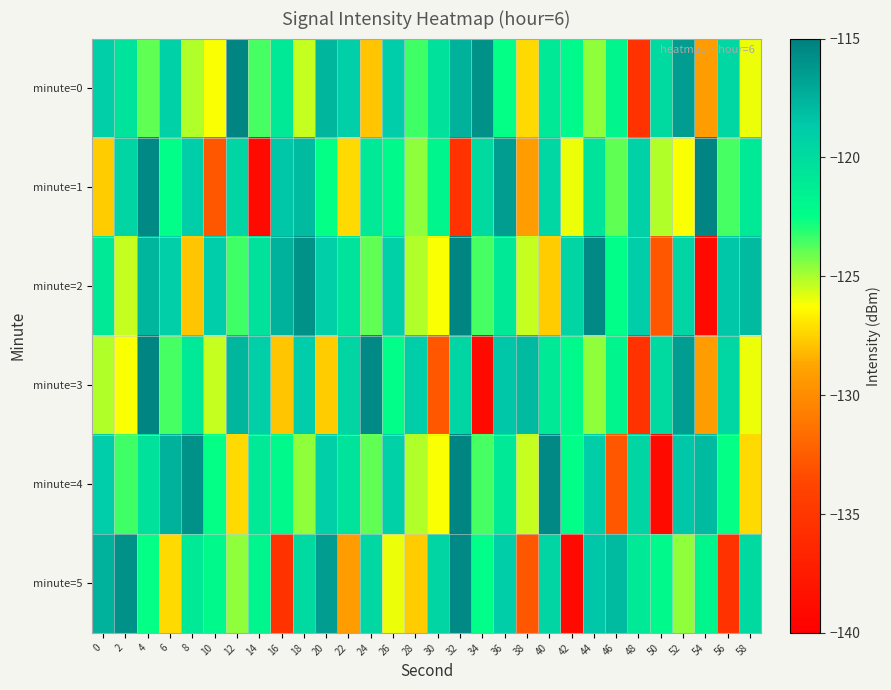

What is the minimum value shown in the chart?

-139.0